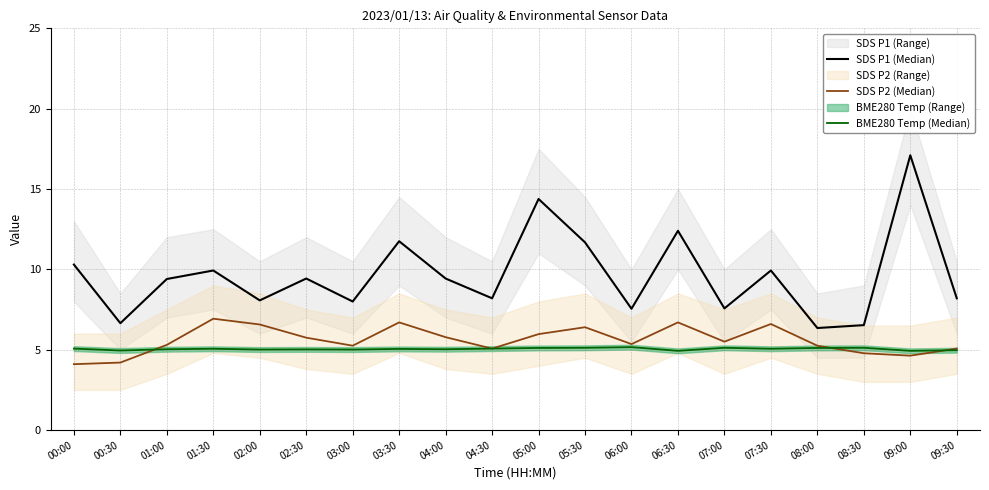

Where is the first local minimum for SDS P2 (Median)?

03:00